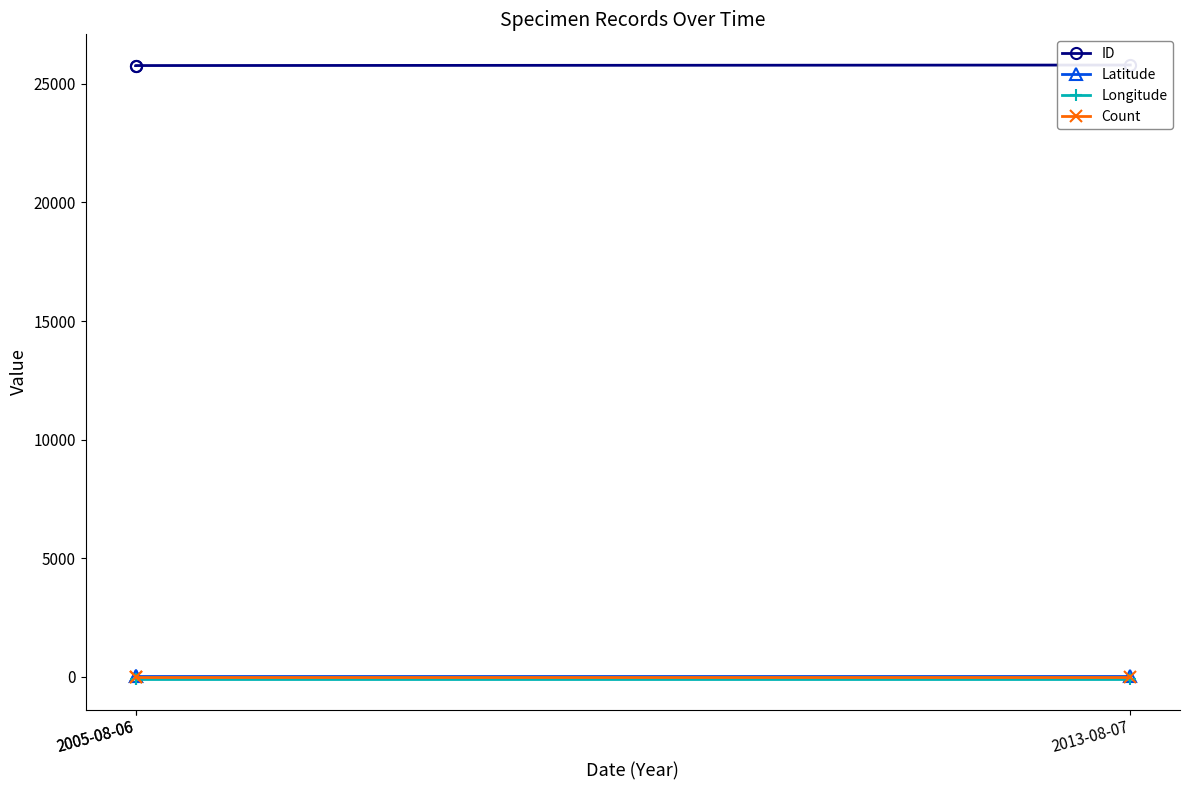

The Count series shows 1.5 at 2005-08-06. True or false?

False